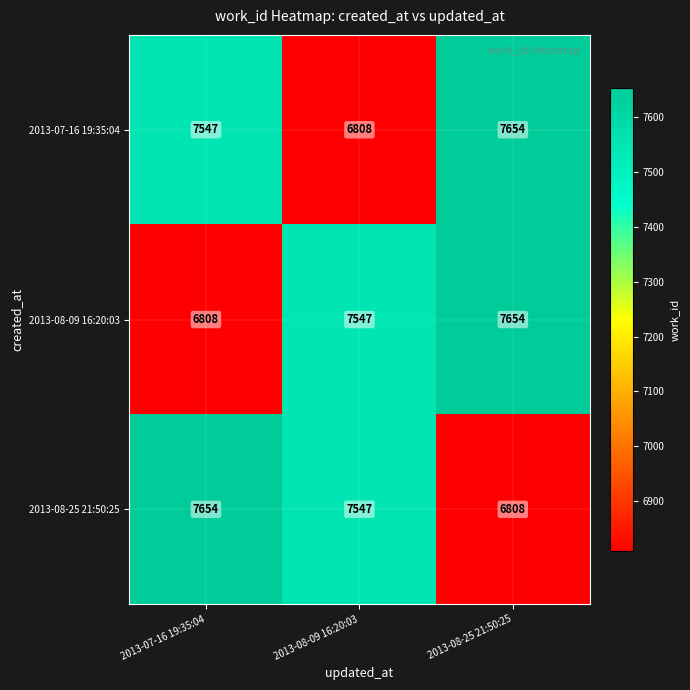

What is the difference between the maximum and second lowest values in the 2013-07-16 19:35:04 series?

107